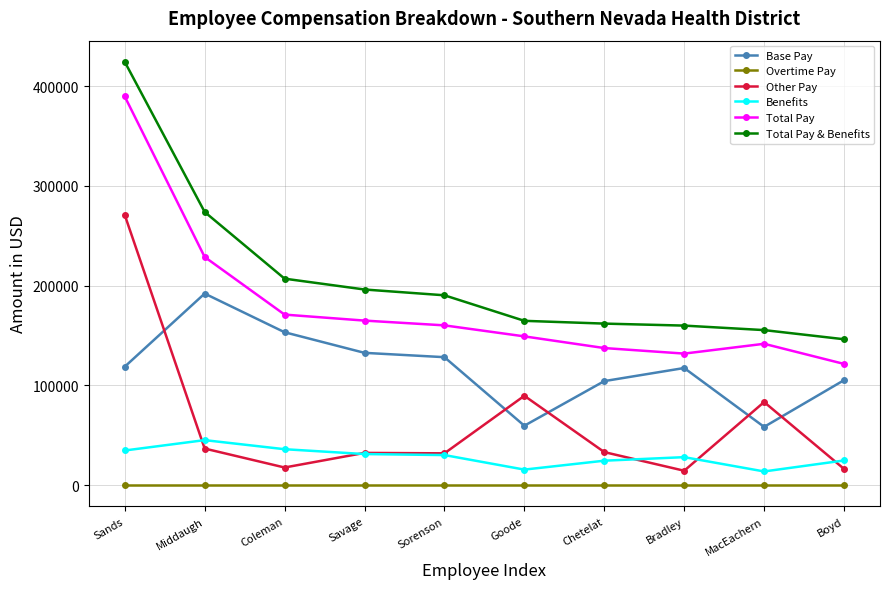

Between Middaugh and Bradley, which series saw the biggest shift?

Total Pay & Benefits